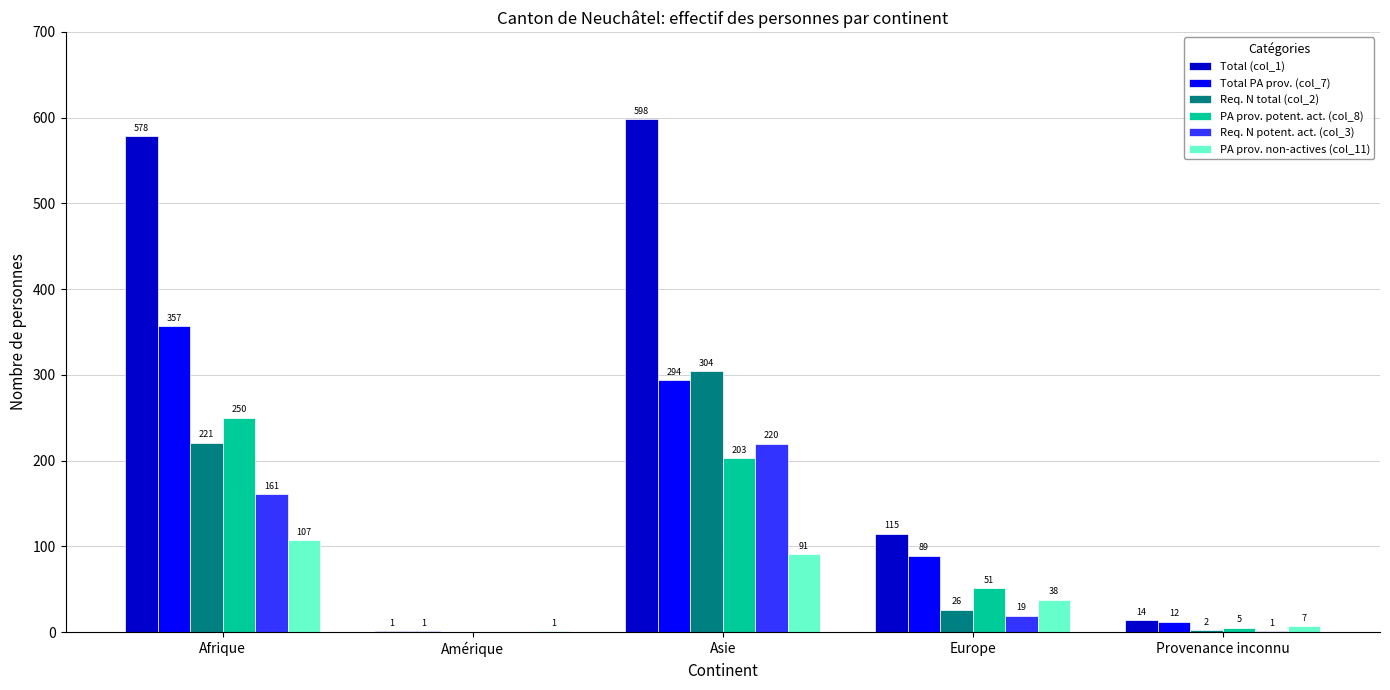

What is the sum of the PA prov. non-actives (col_11) values at Provenance inconnu and Amérique?

8